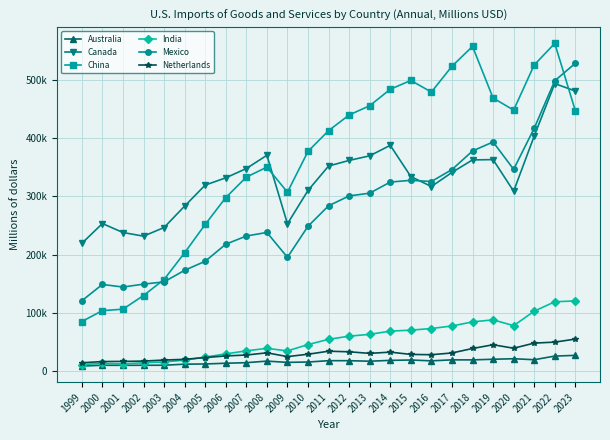

Does the chart have visible grid lines?

Yes